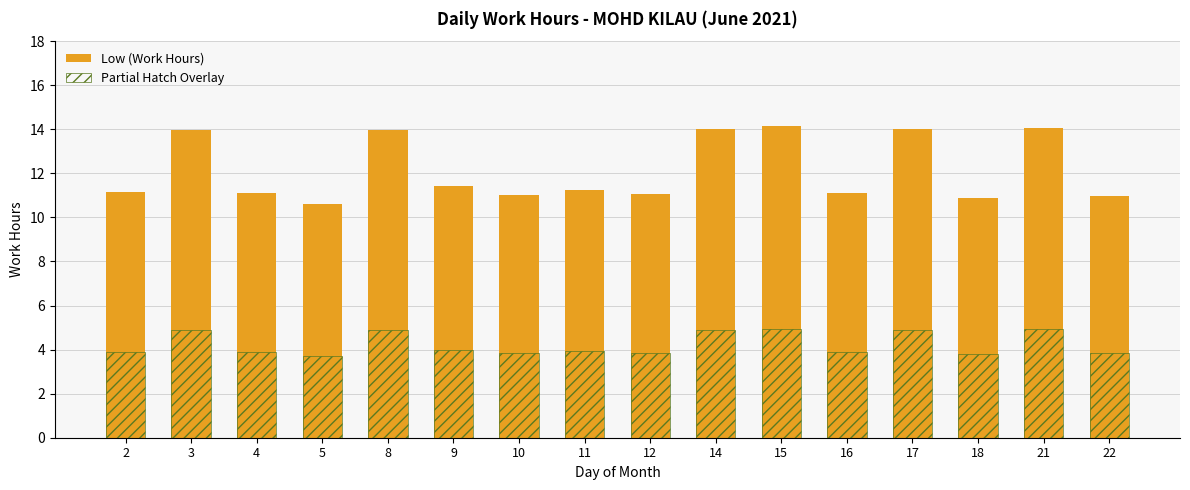

List the series in order of their overall mean, highest first.

Low (Work Hours), Partial Hatch Overlay